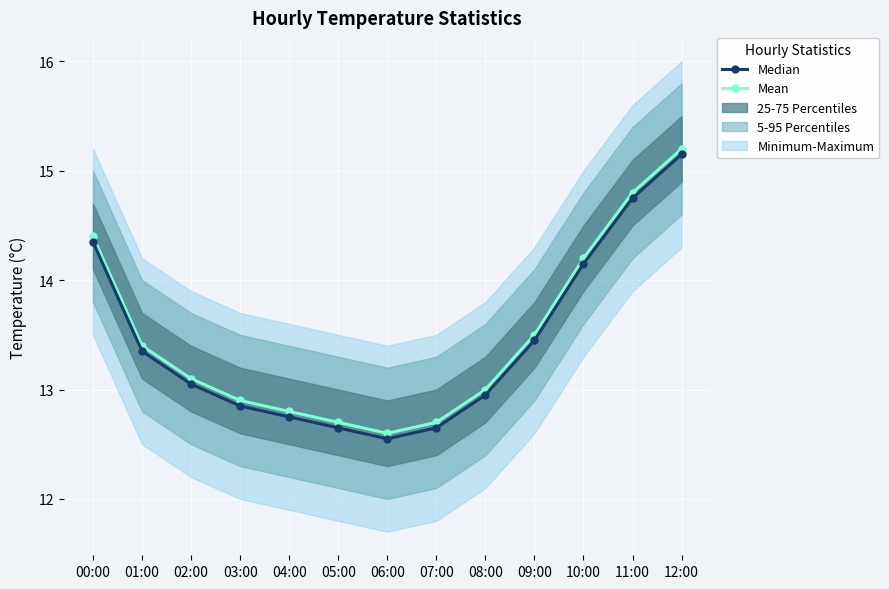

At which label does Mean first exceed 13?

00:00